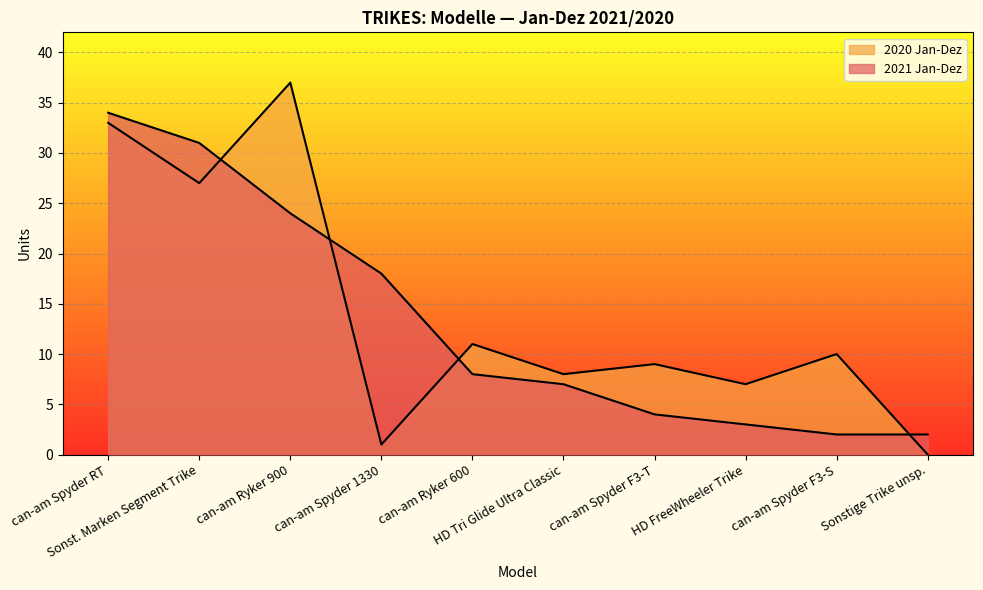

What is the label of the 3rd point from the left?

can-am Ryker 900